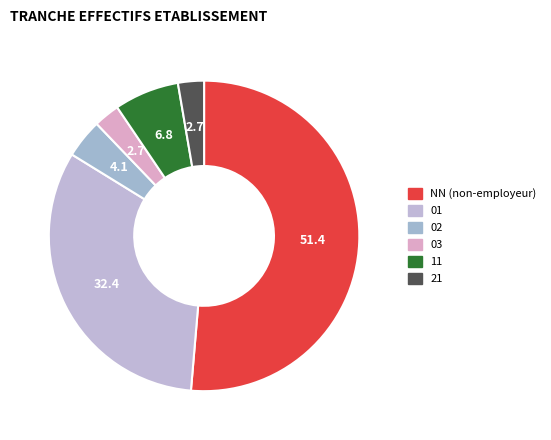

Count the number of slices in the pie.

6